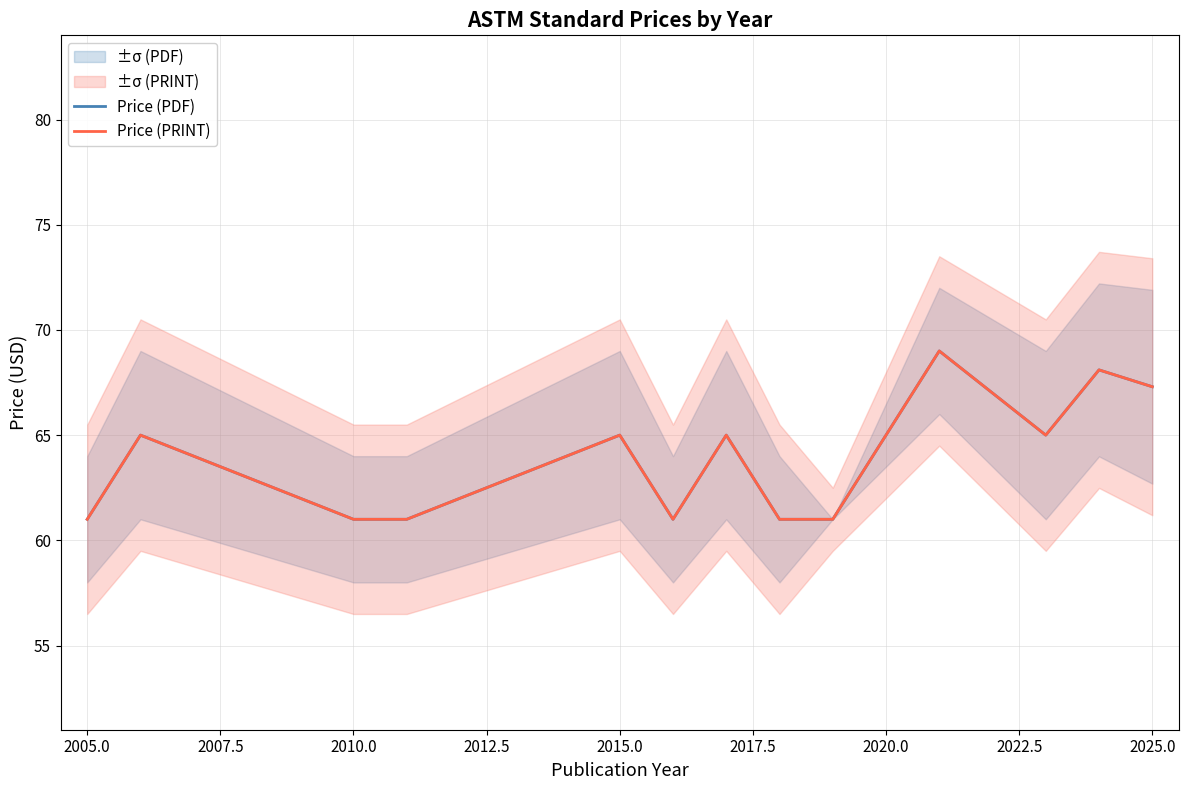

Is the value of Price (PRINT) at 2012.5 greater than the value of Price (PDF) at 2025.0?

No